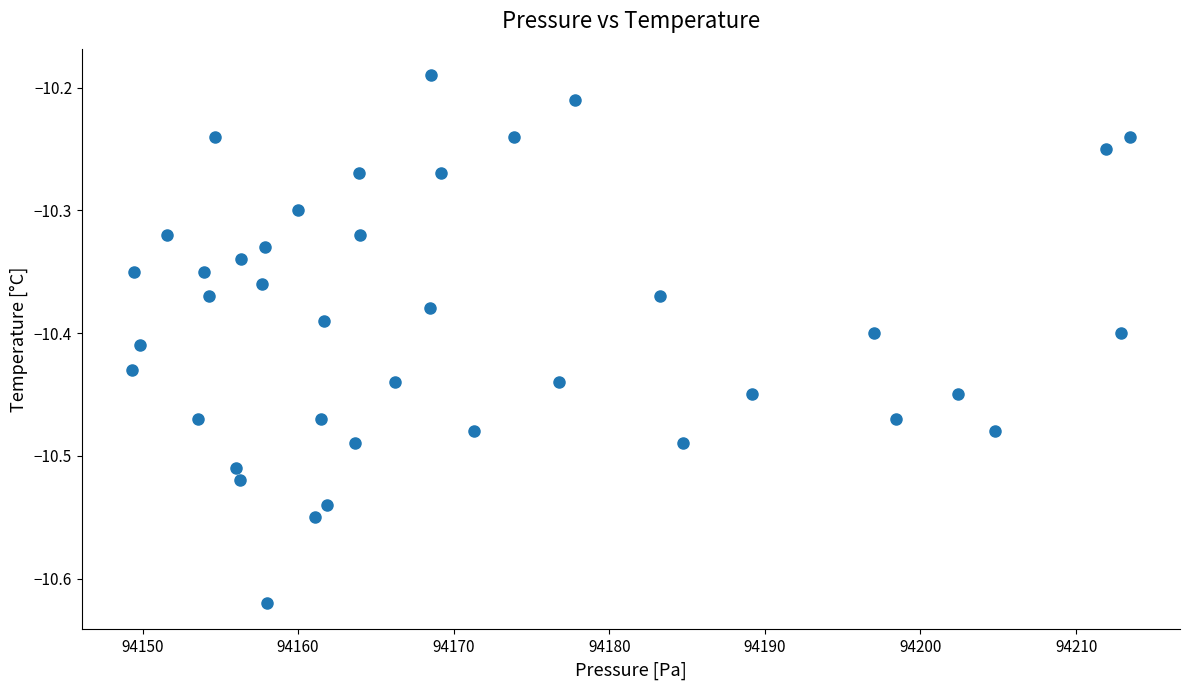

What is the range of Y values (max minus min)?

0.4